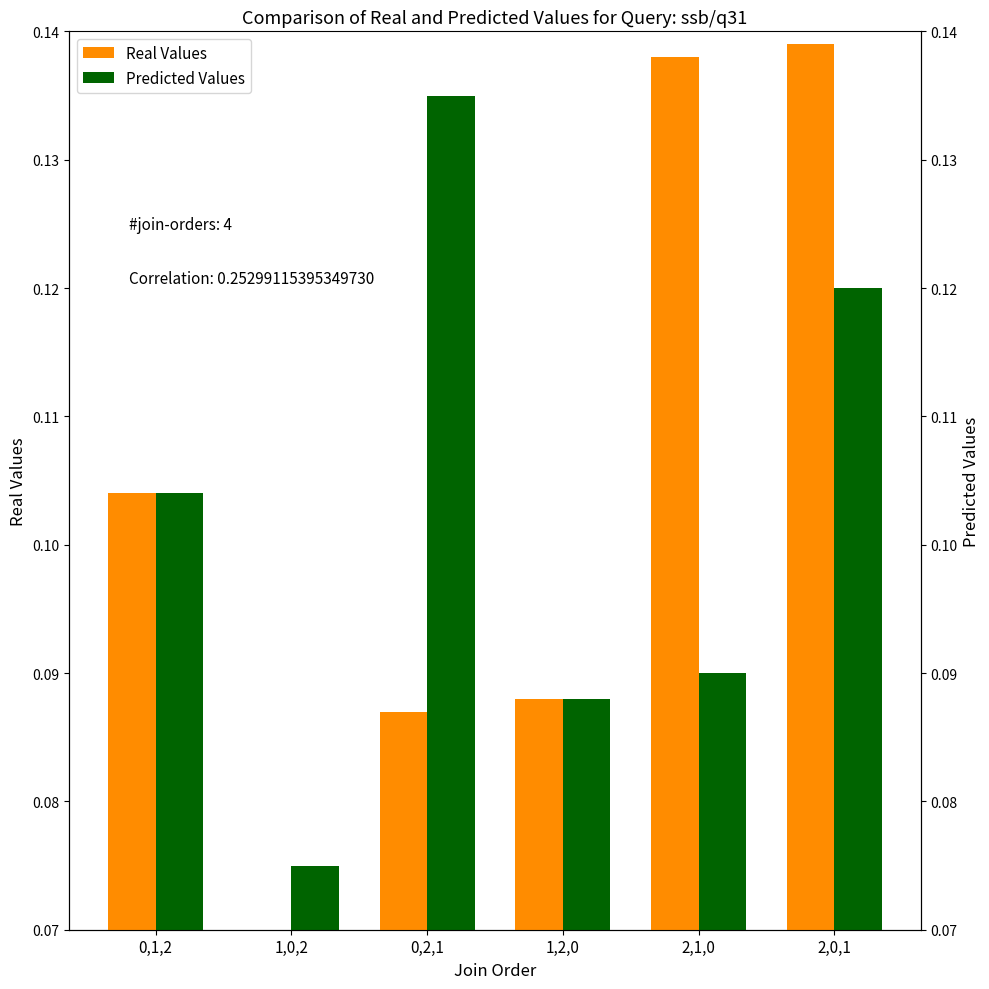

Between 2,1,0 and 2,0,1, which is larger?

2,0,1